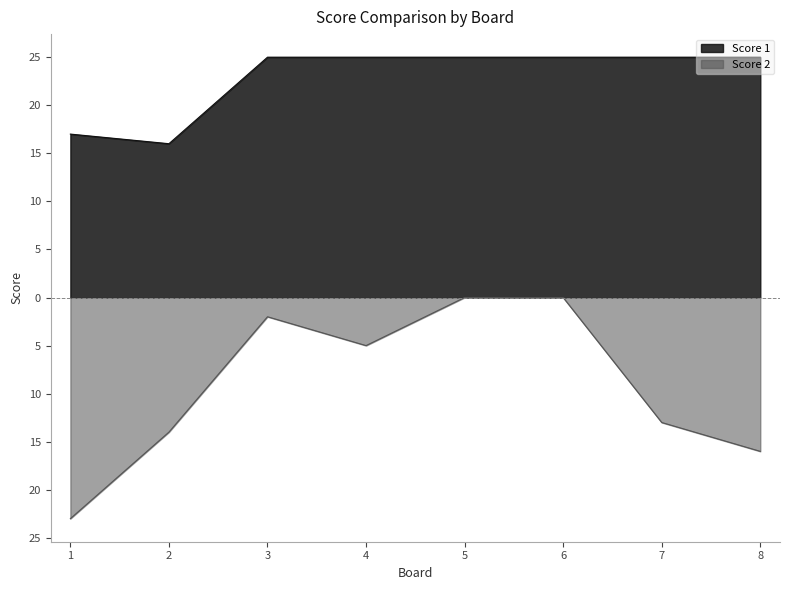

Does the chart have visible grid lines?

No